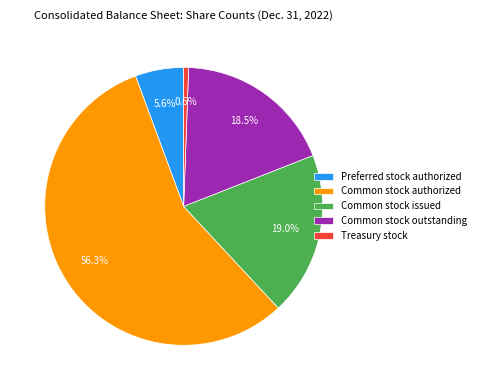

What is the largest slice in the pie chart?

Common stock authorized